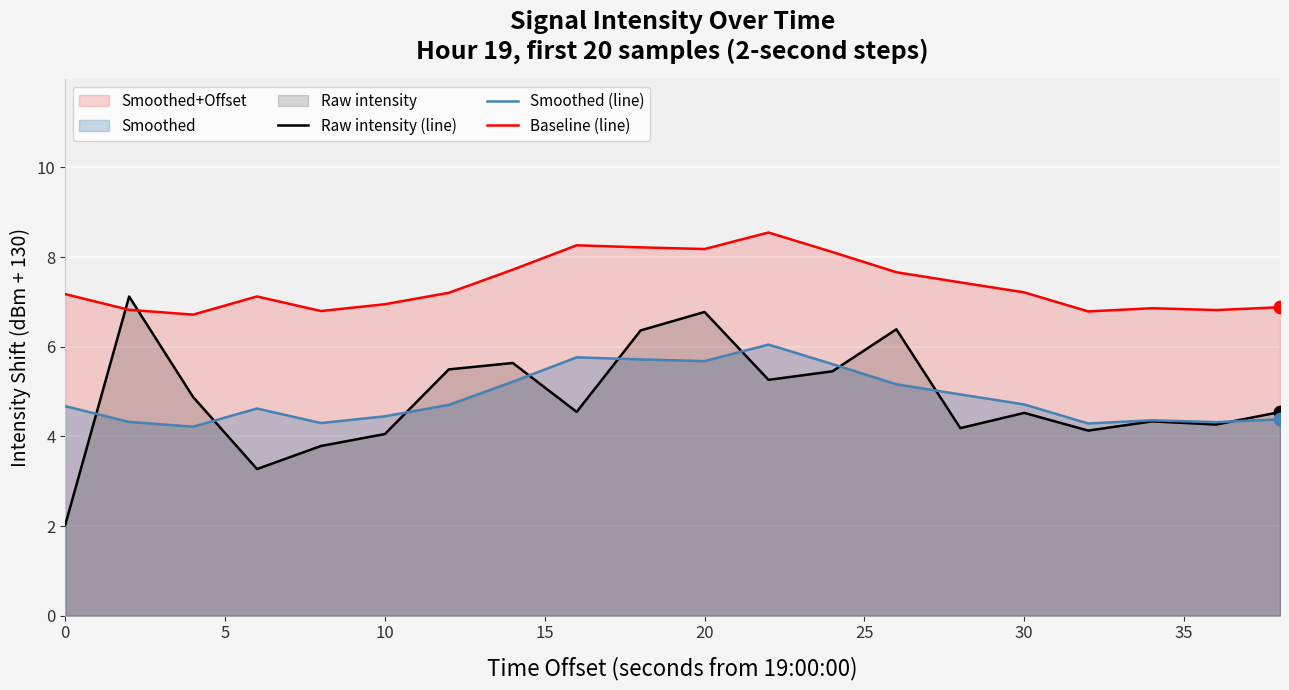

Which series has the largest Y range (max minus min)?

Raw intensity (line)